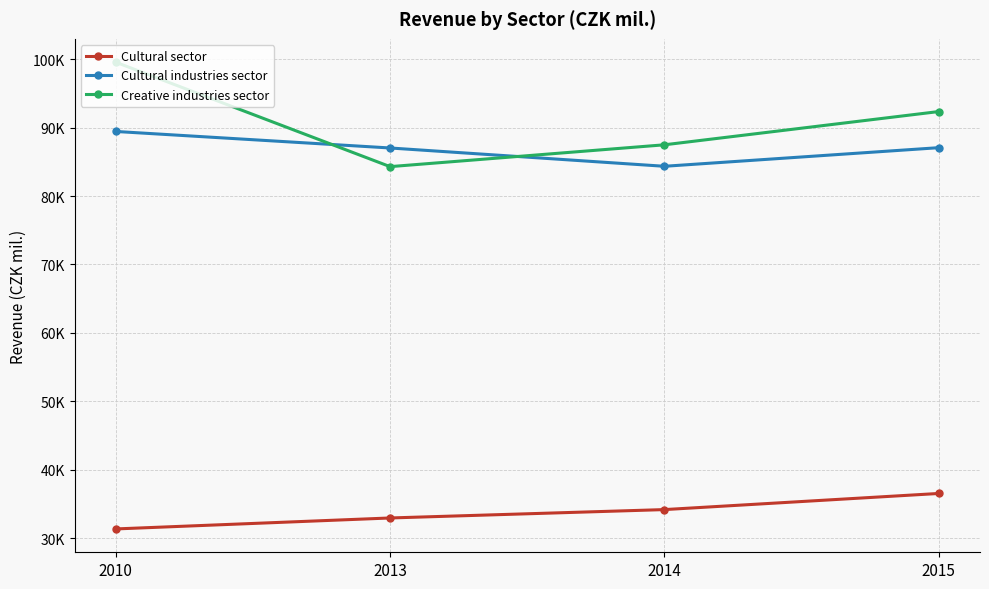

Rank the series by their maximum value, from lowest to highest.

Cultural sector, Cultural industries sector, Creative industries sector